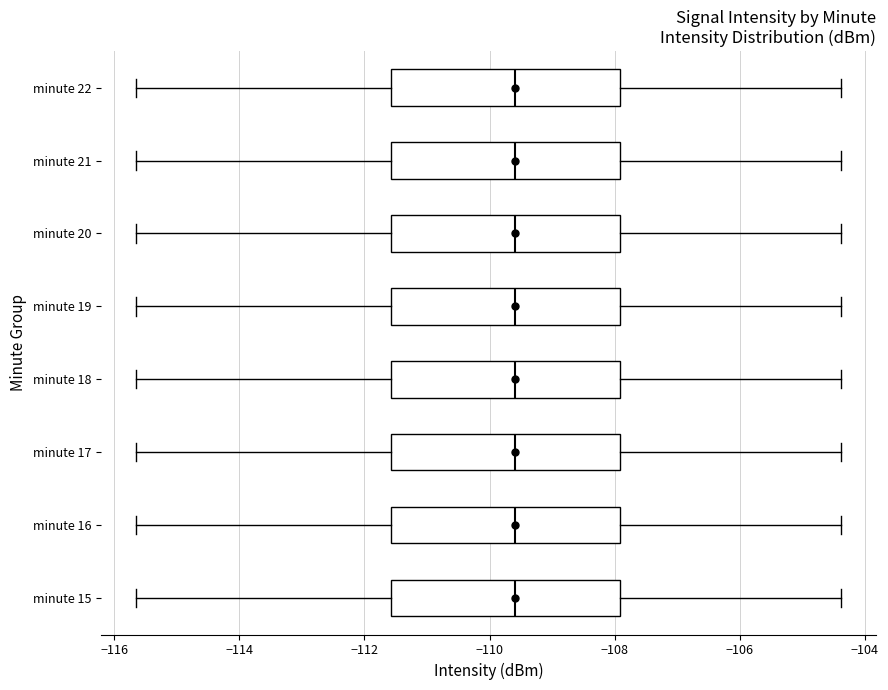

Reading bottom to top, read every box against the x-axis: the position of its median line, the range the box covers, and the ends of its whiskers. The values are not printed on the chart, so give them approximately, as read against the axis.

minute 15: median -109.6, box -111.6 to -108.0, whiskers -115.6 to -104.4
minute 16: median -109.6, box -111.6 to -108.0, whiskers -115.6 to -104.4
minute 17: median -109.6, box -111.6 to -108.0, whiskers -115.6 to -104.4
minute 18: median -109.6, box -111.6 to -108.0, whiskers -115.6 to -104.4
minute 19: median -109.6, box -111.6 to -108.0, whiskers -115.6 to -104.4
minute 20: median -109.6, box -111.6 to -108.0, whiskers -115.6 to -104.4
minute 21: median -109.6, box -111.6 to -108.0, whiskers -115.6 to -104.4
minute 22: median -109.6, box -111.6 to -108.0, whiskers -115.6 to -104.4